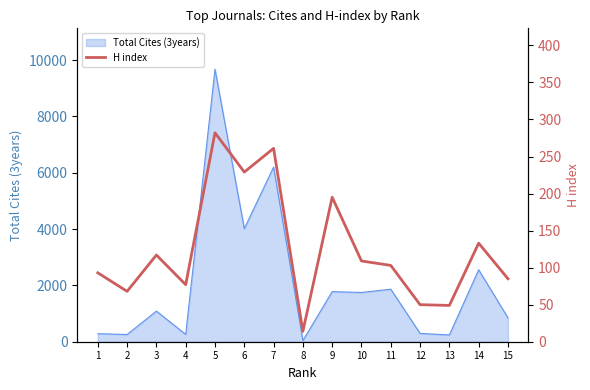

True or false: there are more than 0 points higher than both neighbors.

True